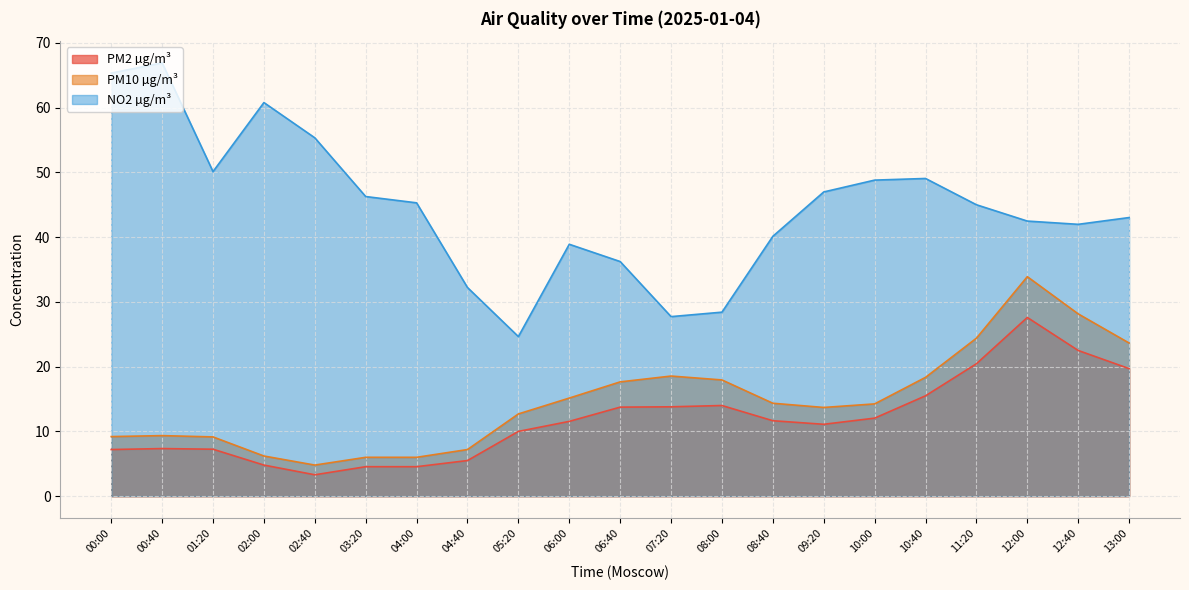

At which label does NO2 µg/m³ reach its minimum?

05:20